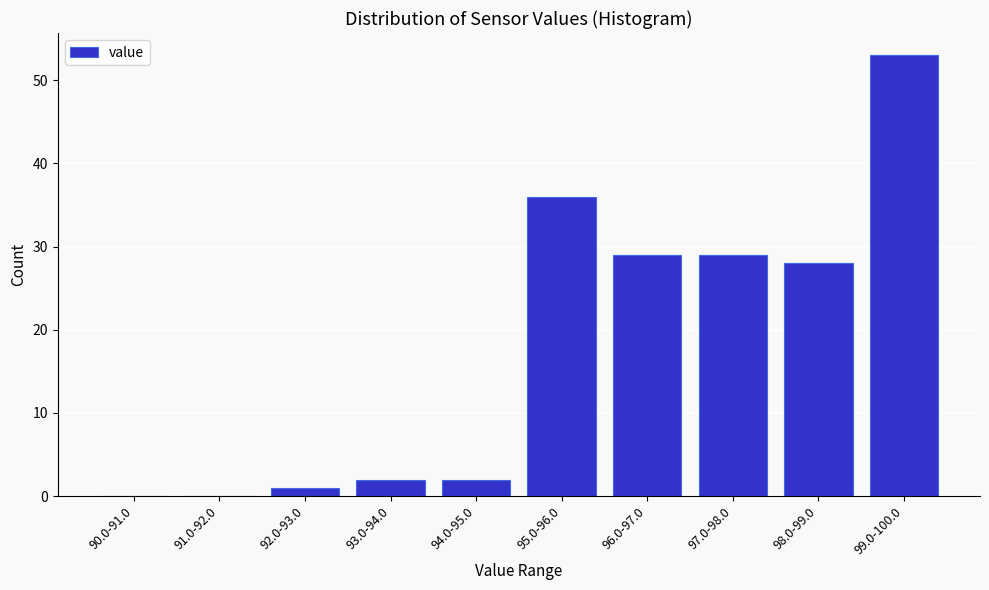

Reading left to right, transcribe all the data shown in this chart.

90.0-91.0=0	91.0-92.0=0	92.0-93.0=1	93.0-94.0=2	94.0-95.0=2	95.0-96.0=36	96.0-97.0=29	97.0-98.0=29	98.0-99.0=28	99.0-100.0=53